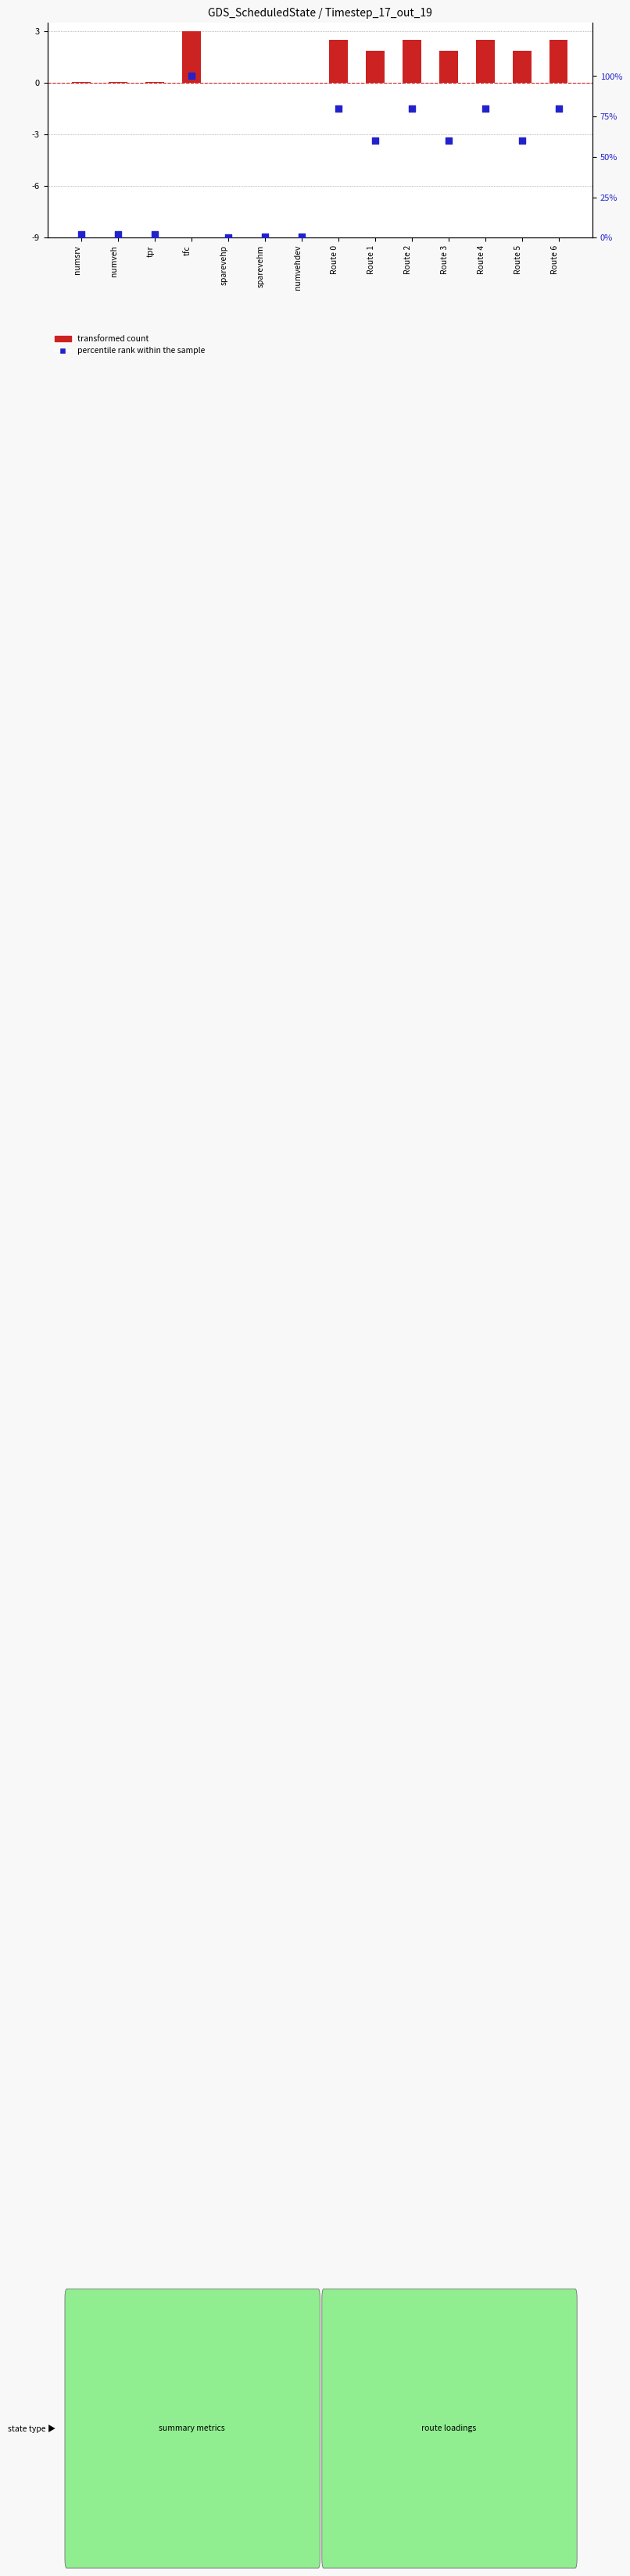

Which series contains the lowest Y value?

transformed count